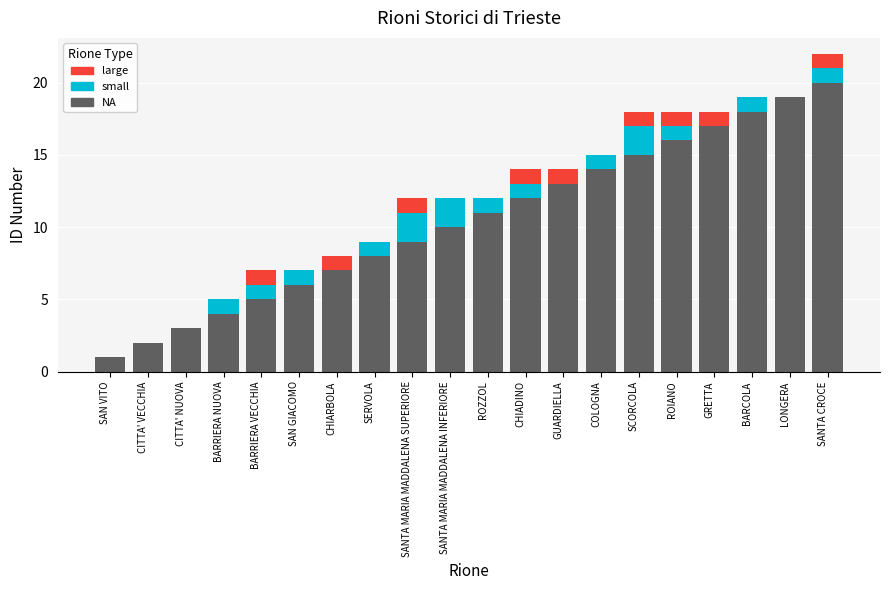

Is it true that NA equals 30 at LONGERA?

False